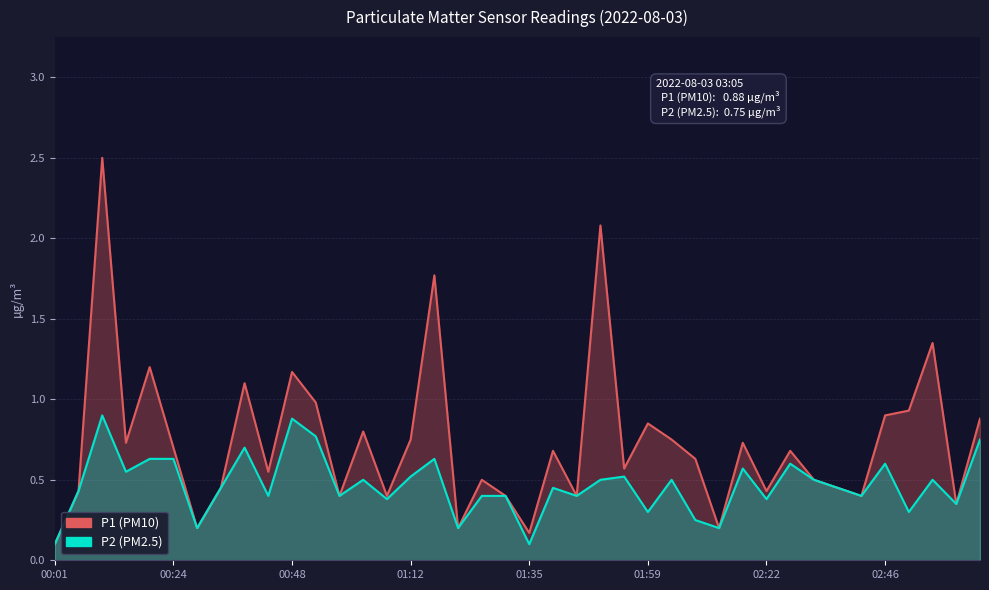

True or false: P1 has more than 2 points higher than both neighbors.

True